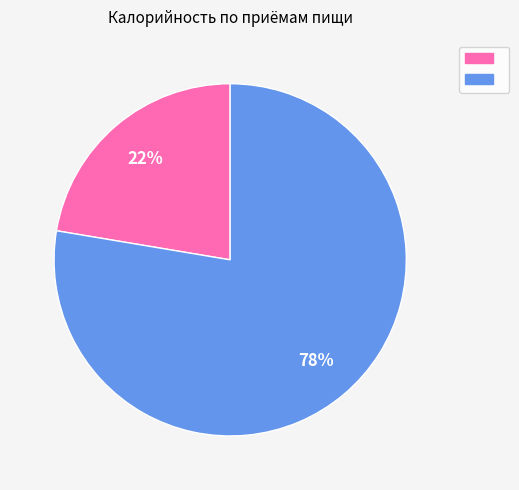

Is there a majority slice in this chart?

Yes